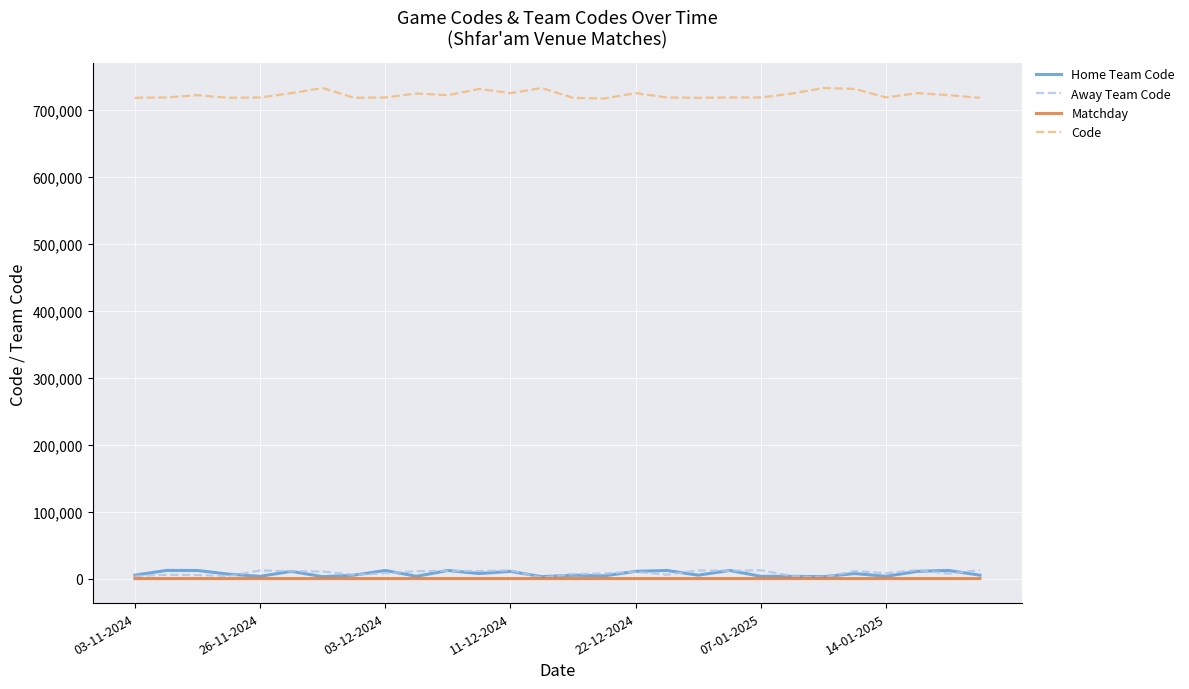

True or false: Code and Home Team Code intersect in this chart.

False